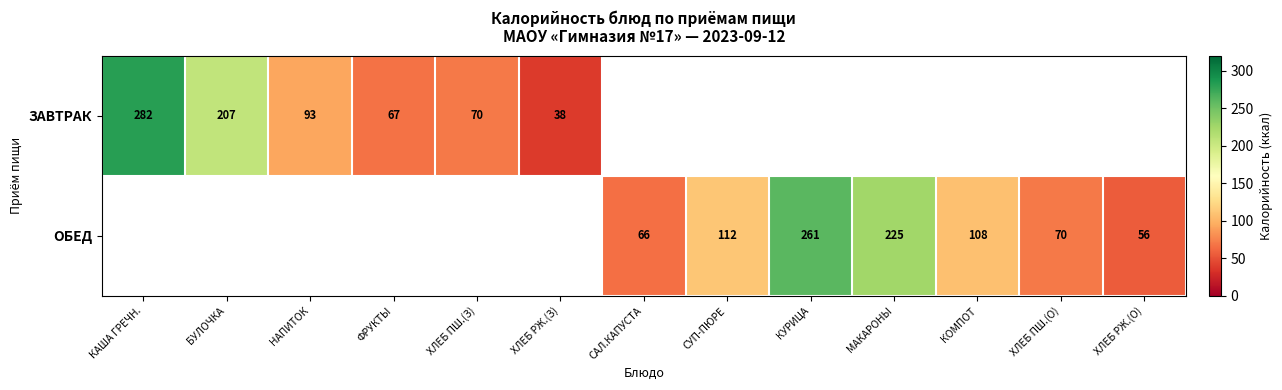

The value of ОБЕД at ХЛЕБ ПШ.(О) is 70. True or false?

True